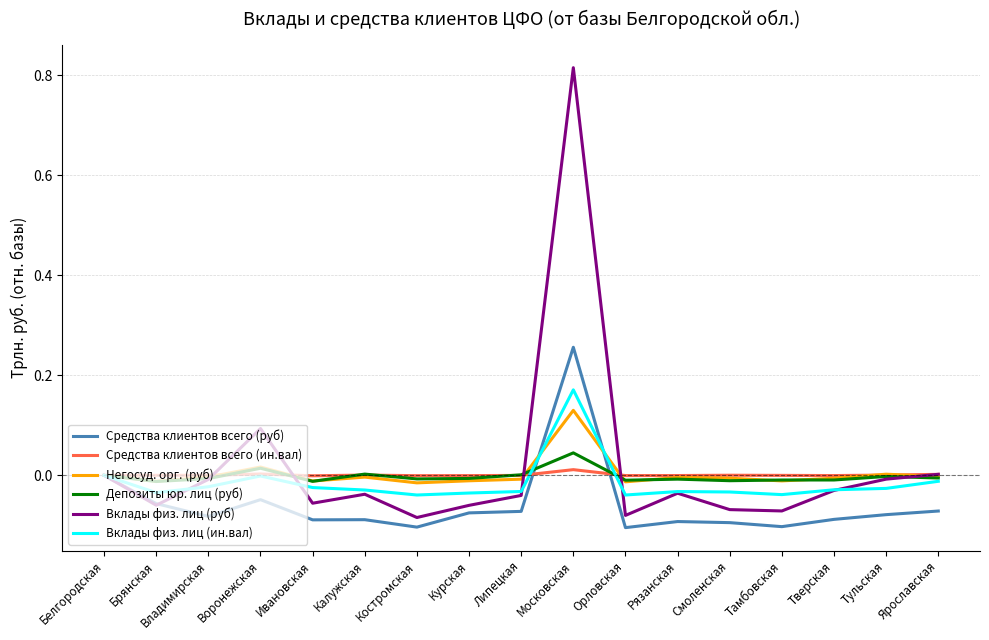

Is it true that Вклады физ. лиц (руб) equals 1.3 at Московская?

False